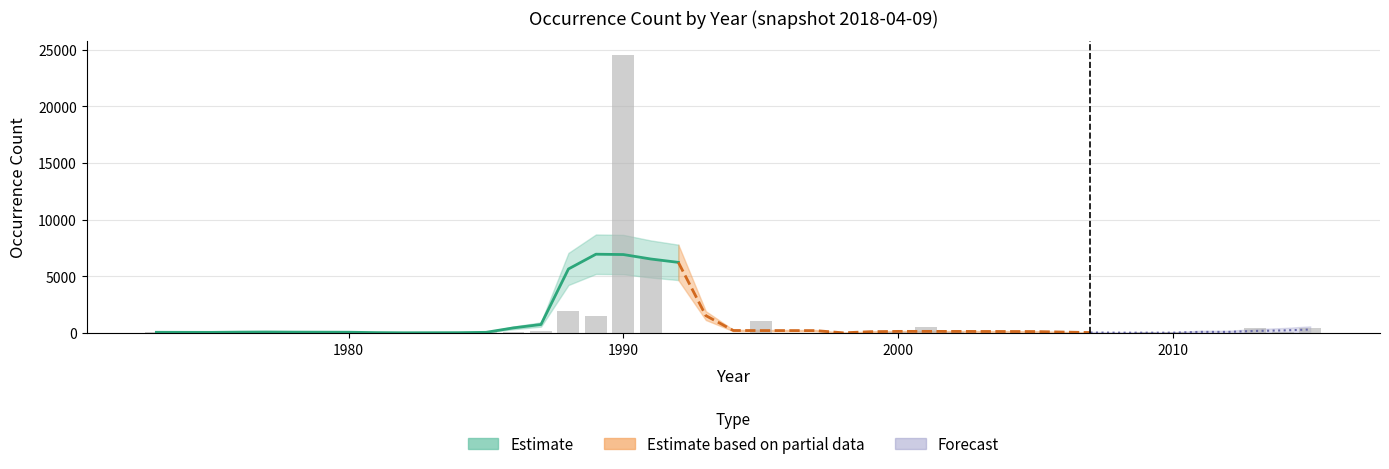

At which label does the data first exceed 63?

1973